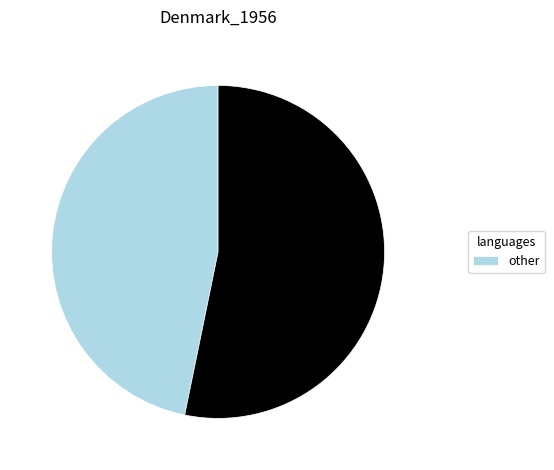

Does any single category account for the majority?

Yes